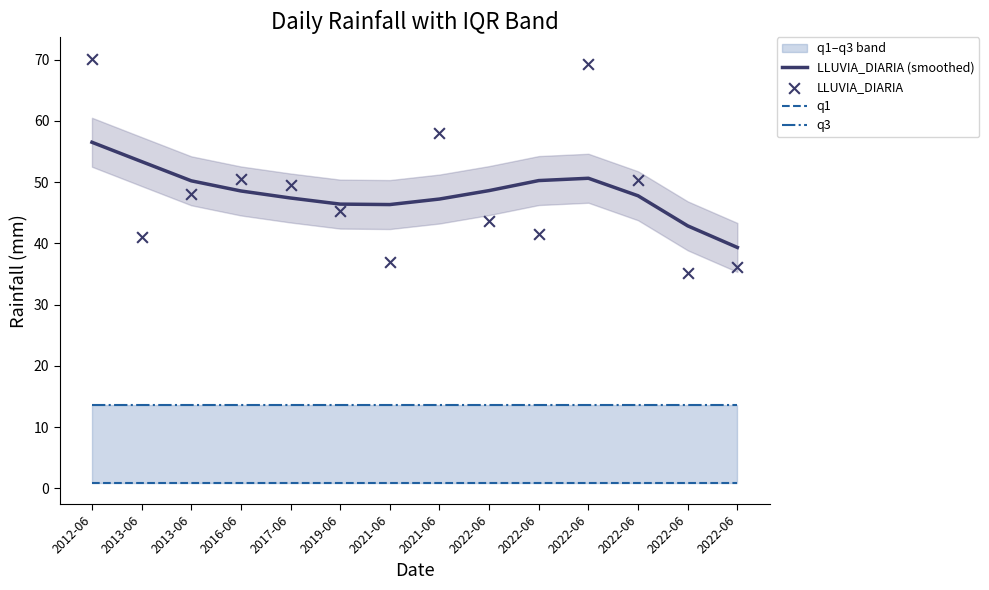

Is the value of LLUVIA_DIARIA (smoothed) at 2021-06 greater than the value of LLUVIA_DIARIA at 2022-06?

Yes